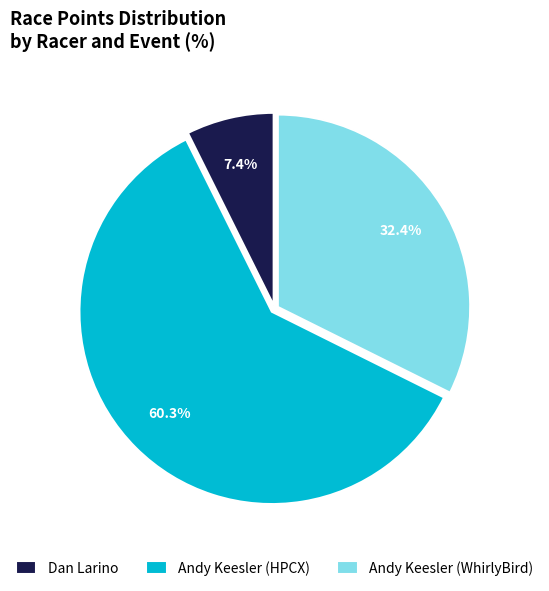

What percentage is the Andy Keesler (HPCX) slice, to the nearest percent?

60%